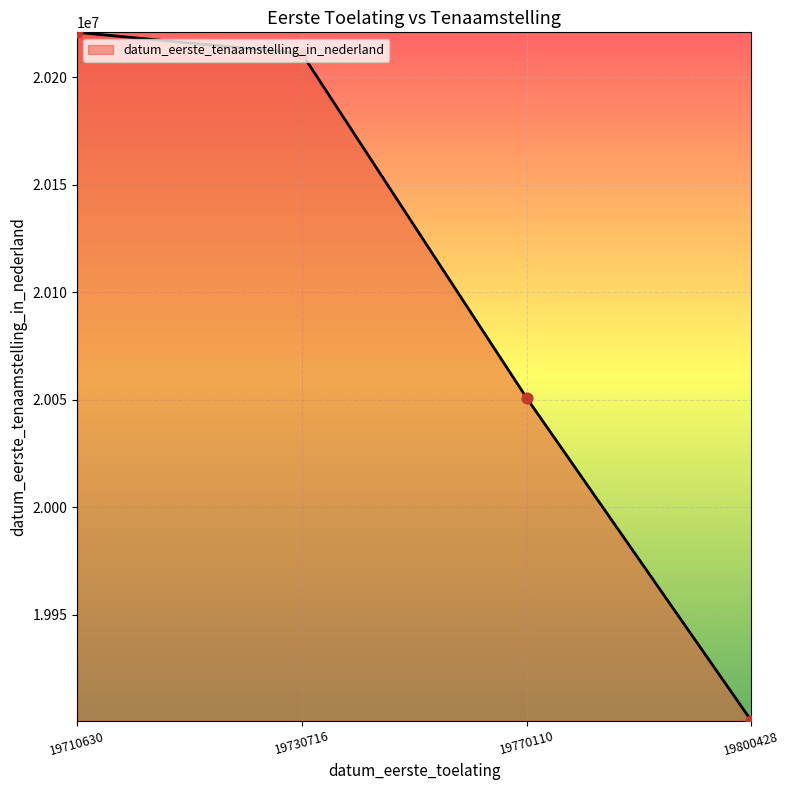

Between 19710630 and 19730716, which is larger?

19710630